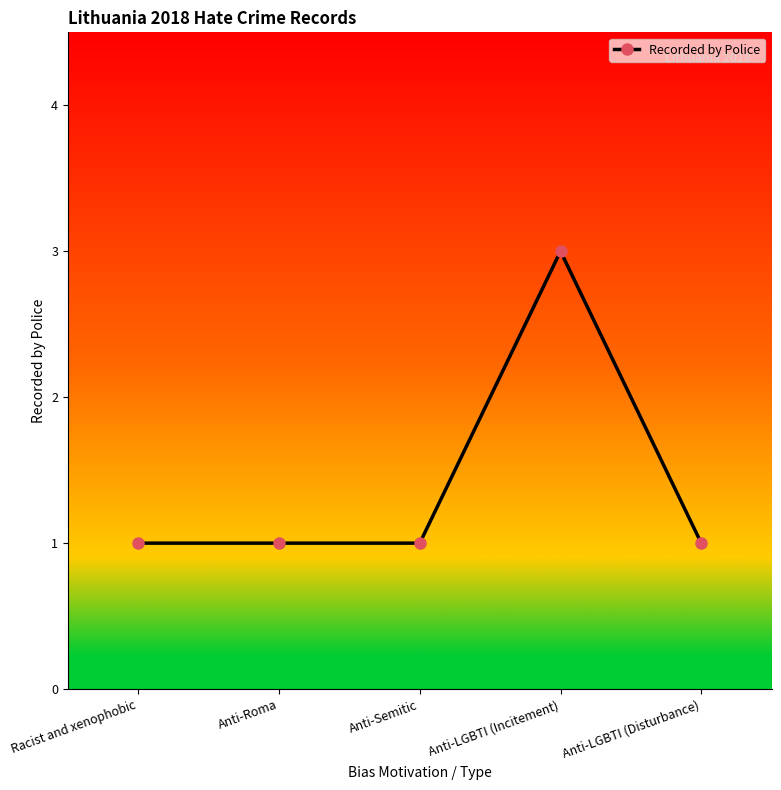

What is the smallest value displayed?

1